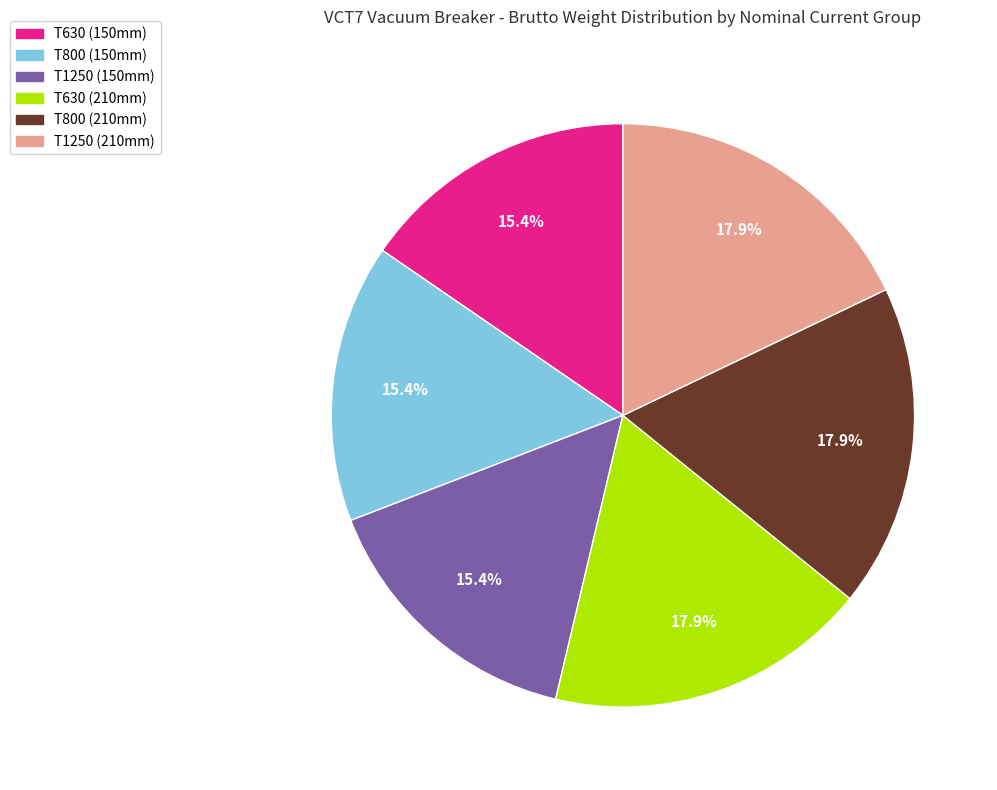

Does any single category account for the majority?

No